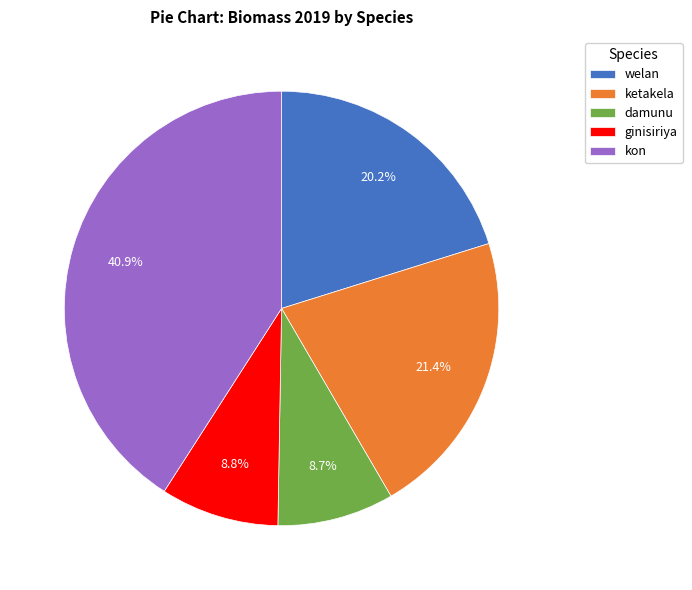

What is the largest slice in the pie chart?

kon